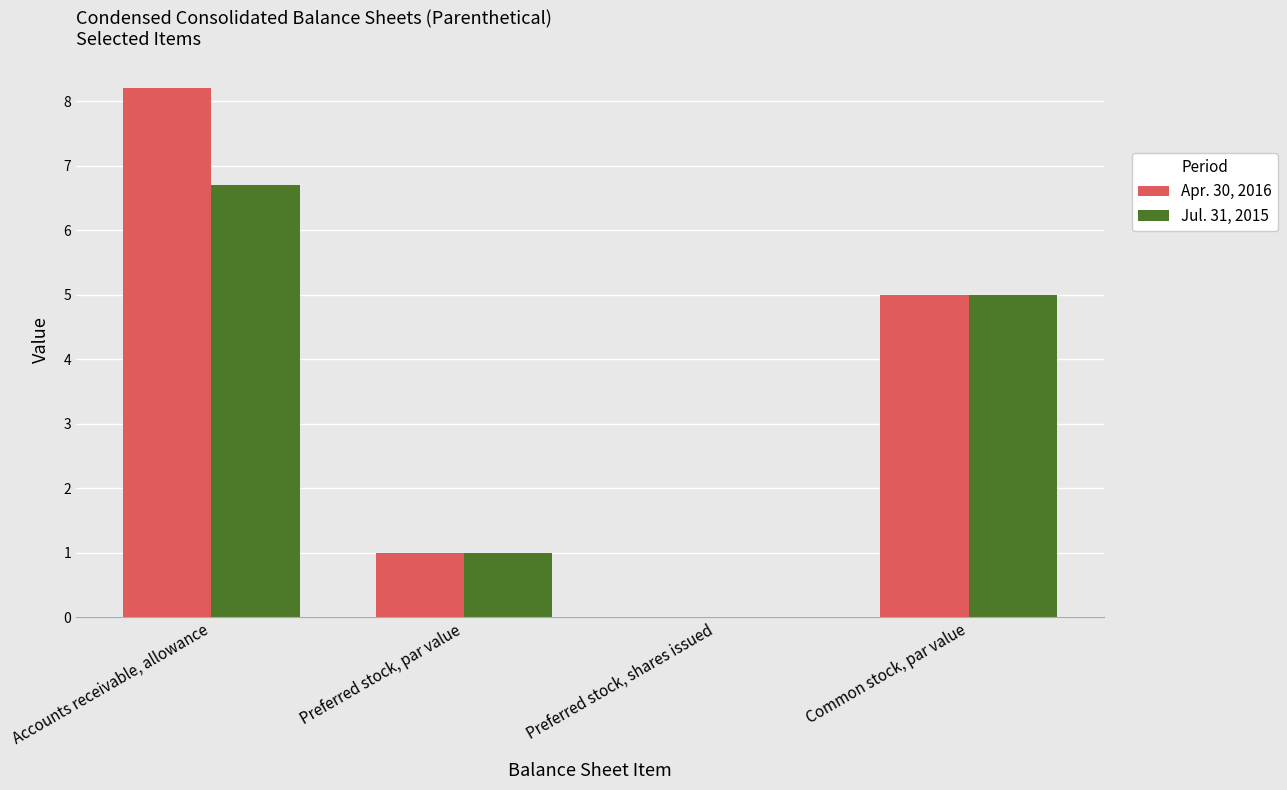

What is the sum of the Jul. 31, 2015 values at Accounts receivable, allowance and Preferred stock, par value?

7.7